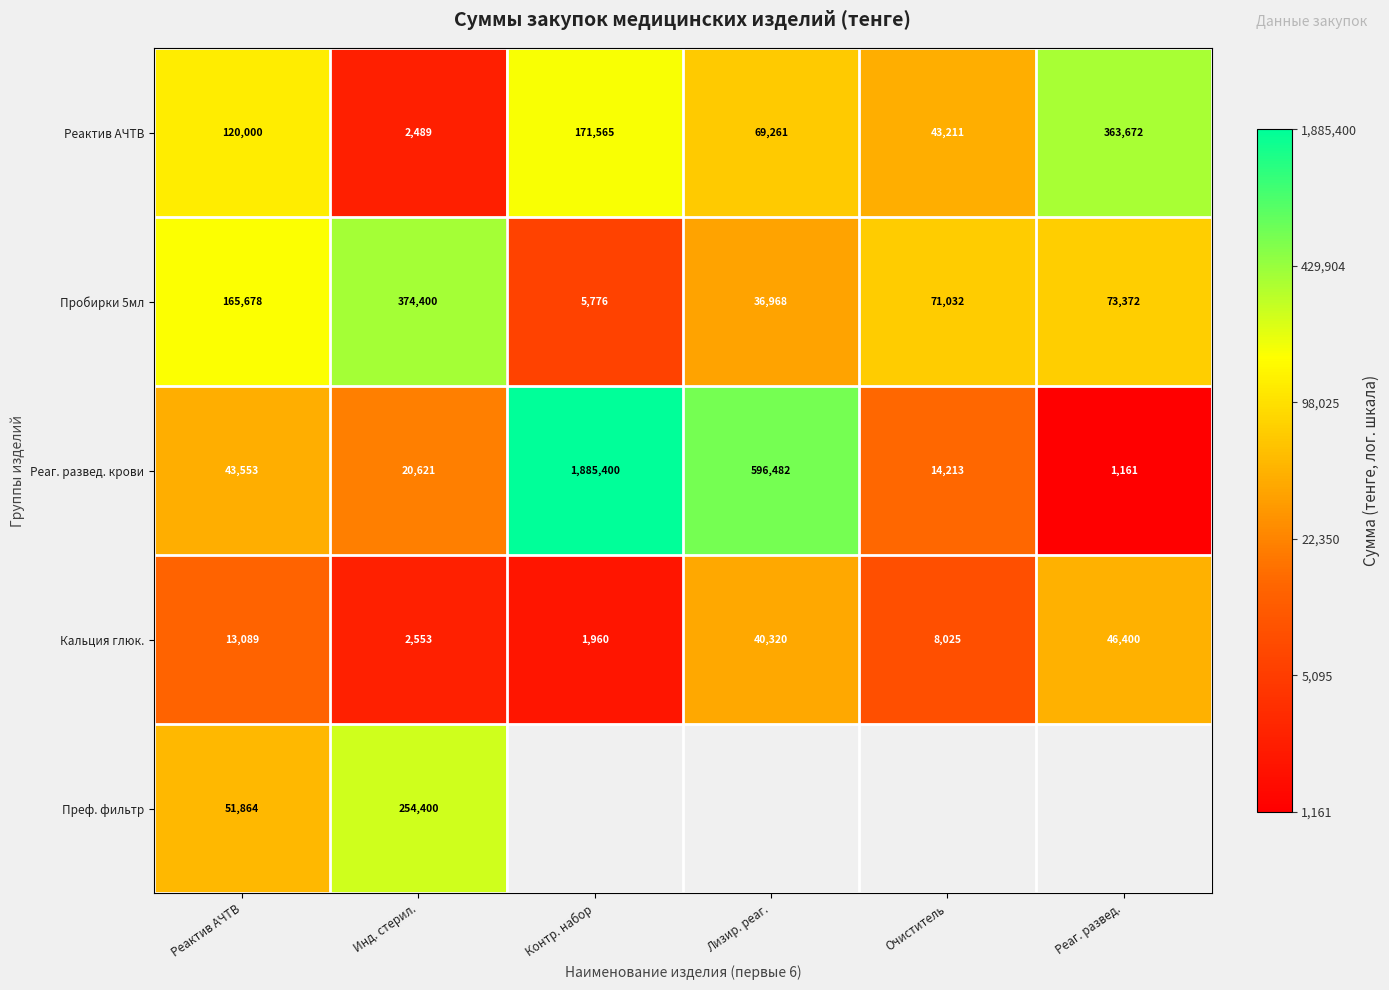

At which label is Пробирки 5мл closest to 190088?

Реактив АЧТВ